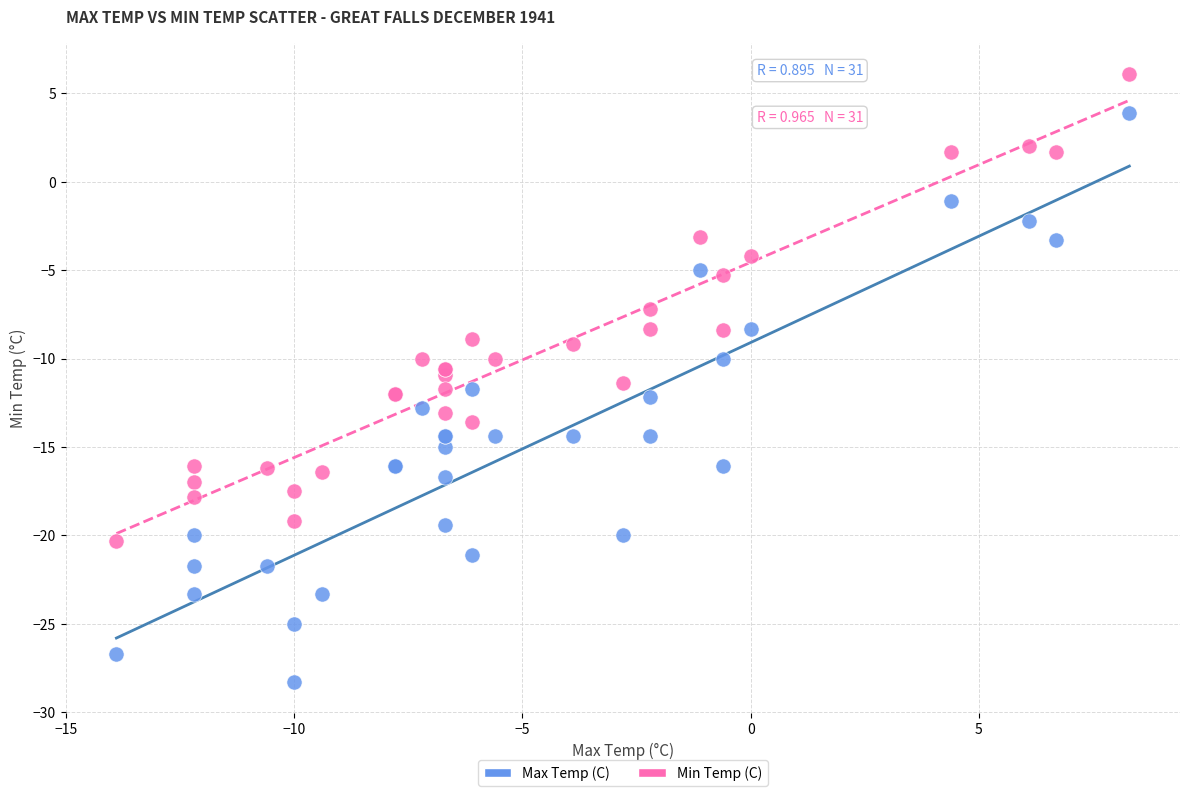

Which series reaches the minimum Y coordinate?

Max Temp (C)